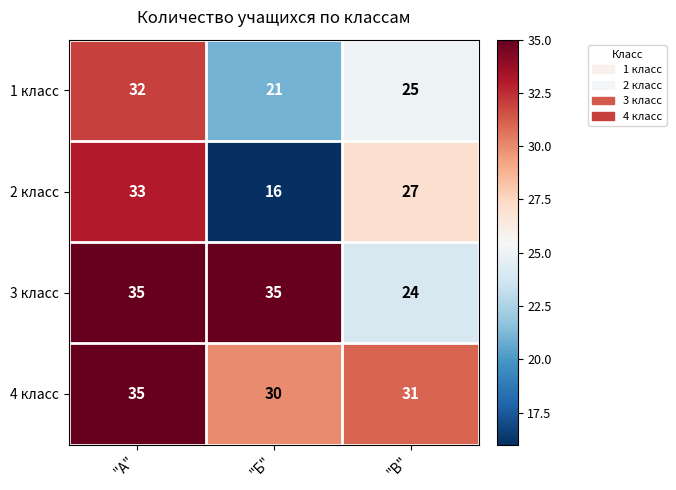

At "В", list the series in order from largest to smallest.

4 класс, 2 класс, 1 класс, 3 класс